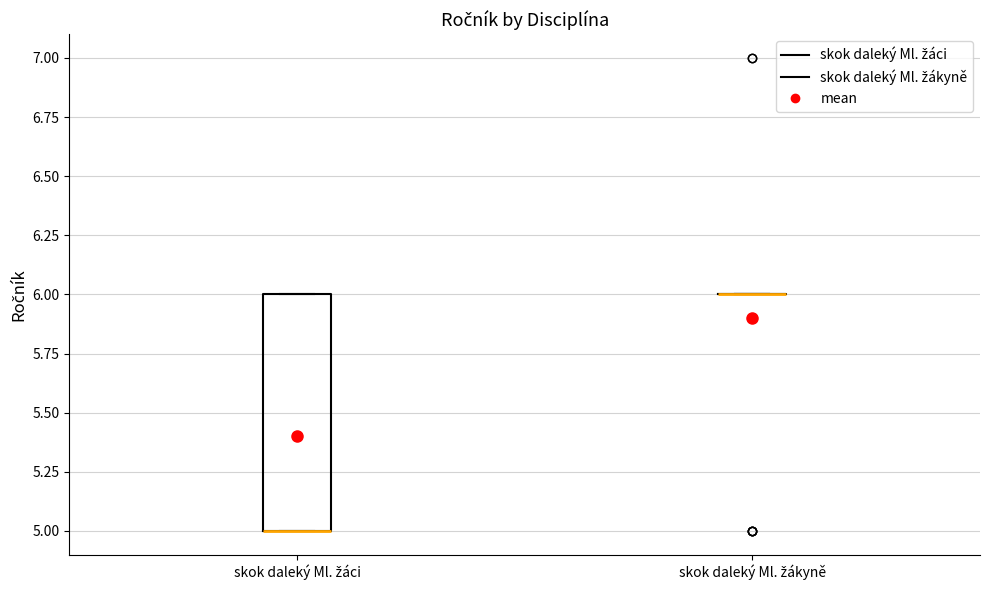

Comparing the boxes themselves (not the whiskers), which one is the tallest?

skok daleký Ml. žáci